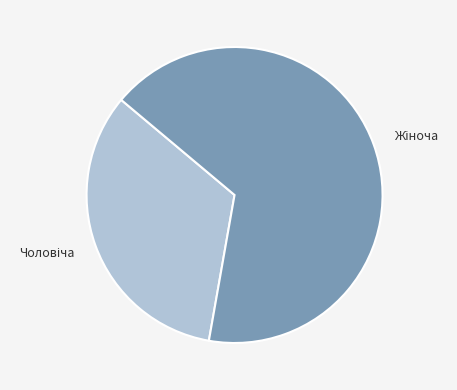

Is there a majority slice in this chart?

Yes